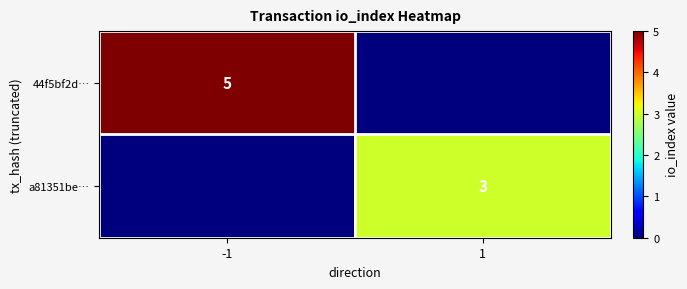

At how many categories does at least one series exceed 0?

2